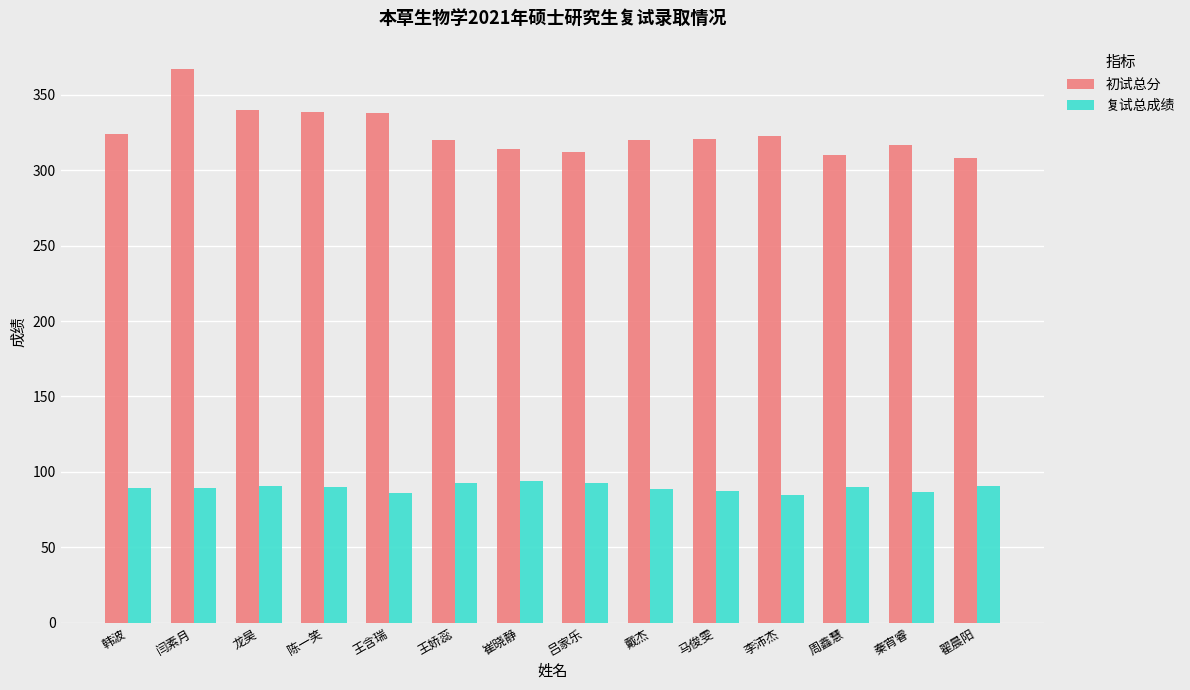

What position from the left is 周鑫慧?

12